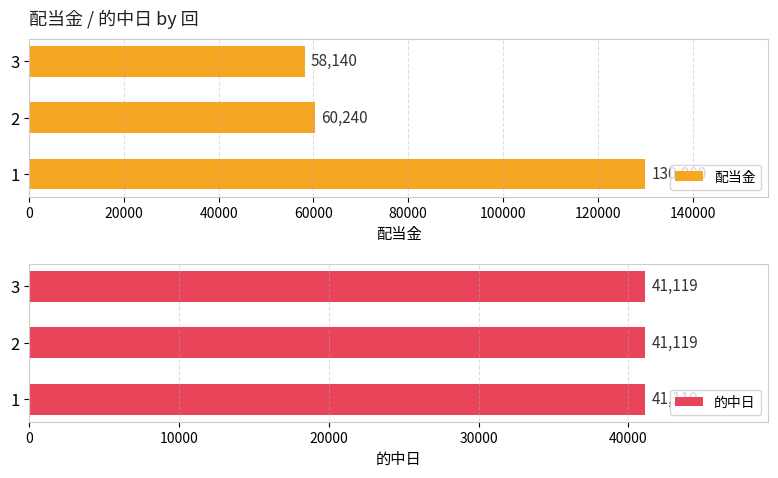

How many distinct data groups are displayed?

2